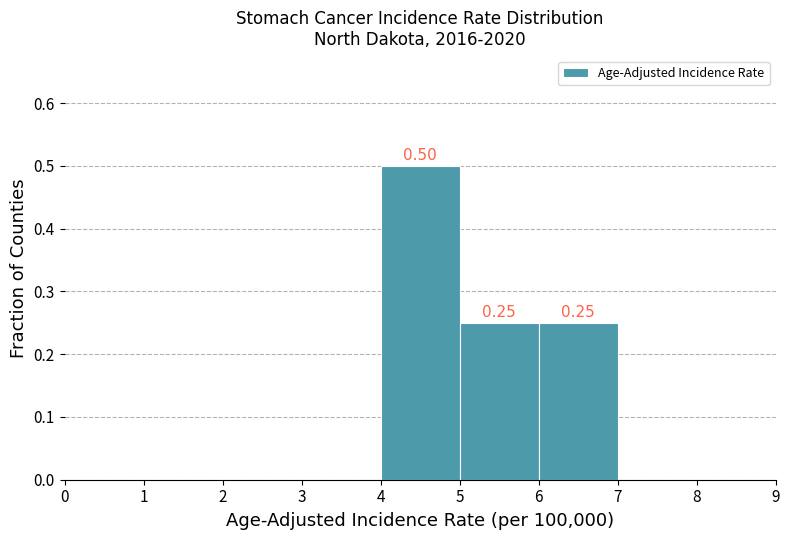

Over which range of the x-axis is the bar tallest?

4 to 5